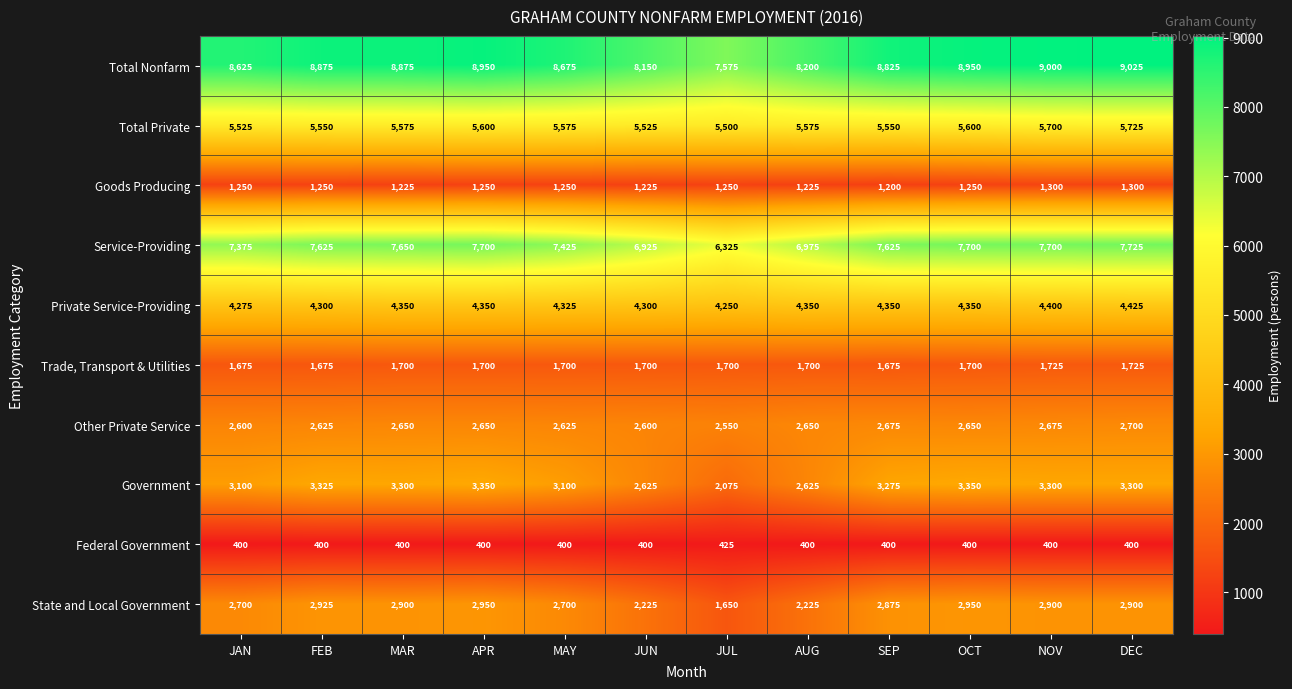

What is the minimum value shown in the chart?

400